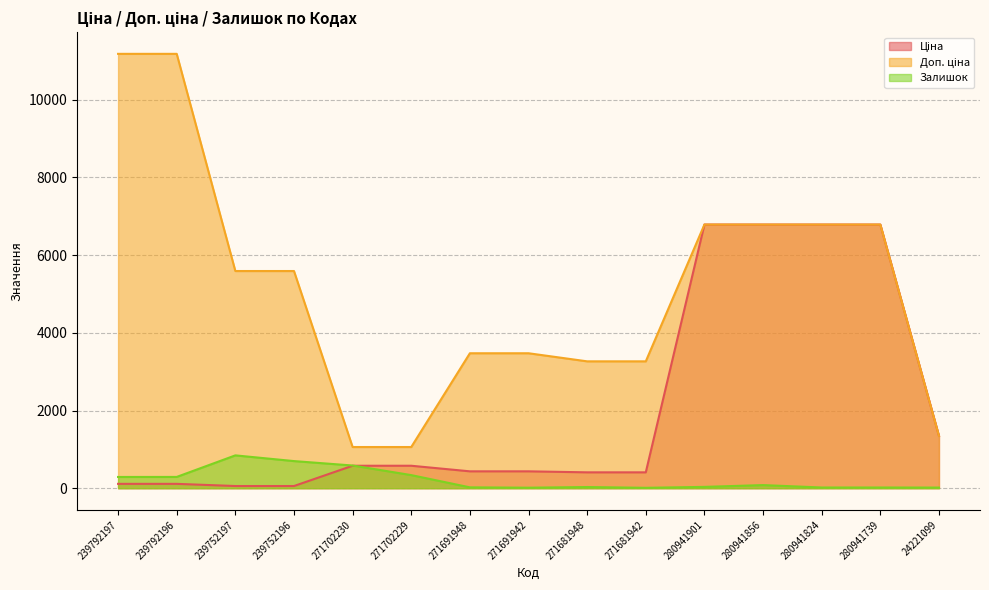

Which series changed the most between 239752196 and 271681942?

Доп. ціна